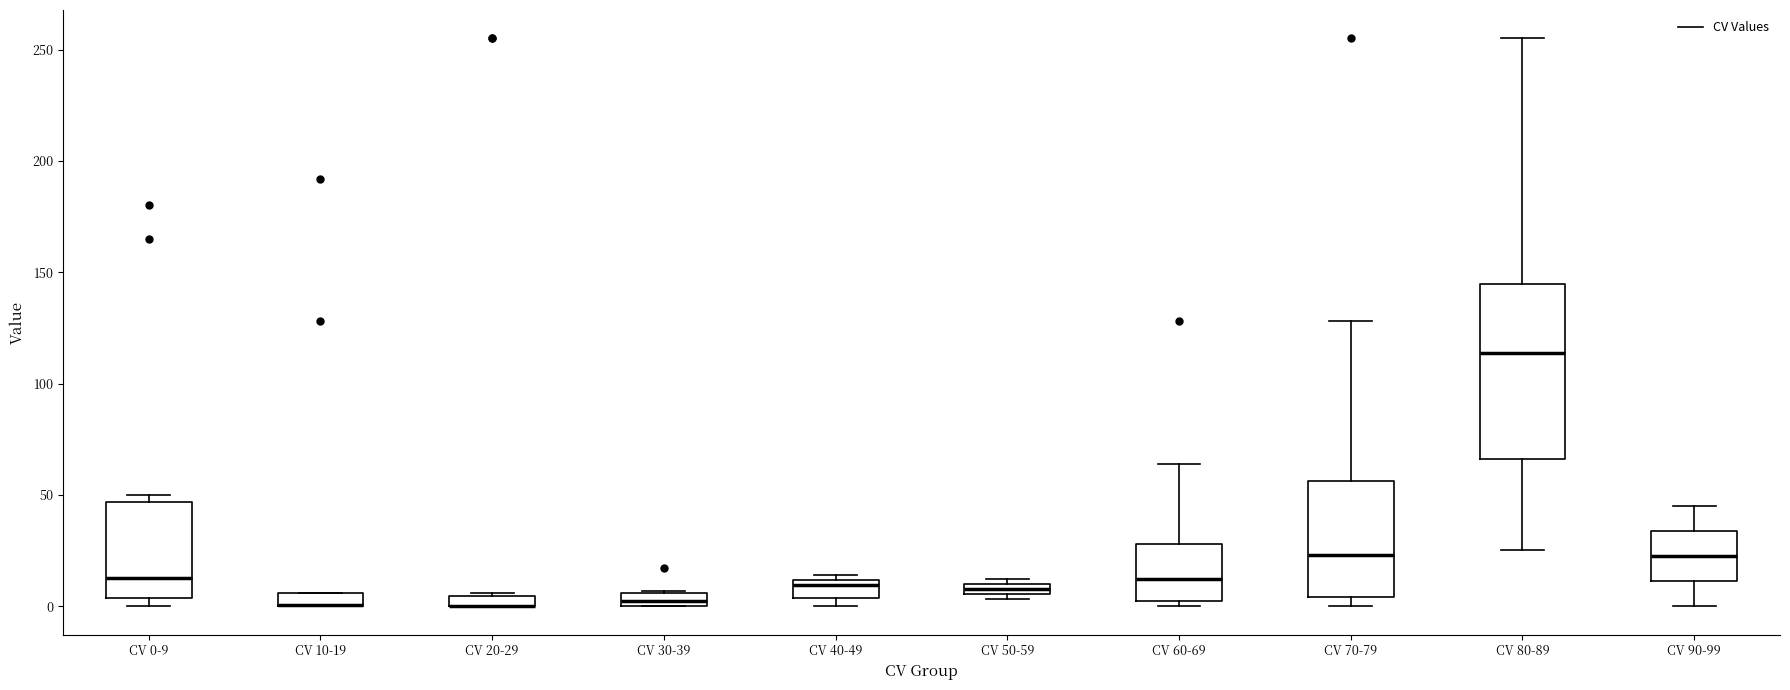

Where does the median line of the box for CV 0-9 sit on the y-axis? The values are not printed on the chart, so give them approximately, as read against the axis.

15